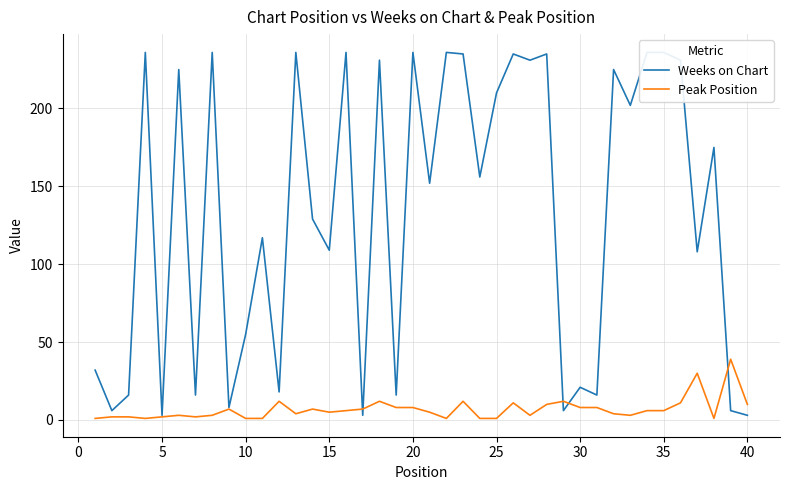

What is the highest value of the Peak Position series?

39